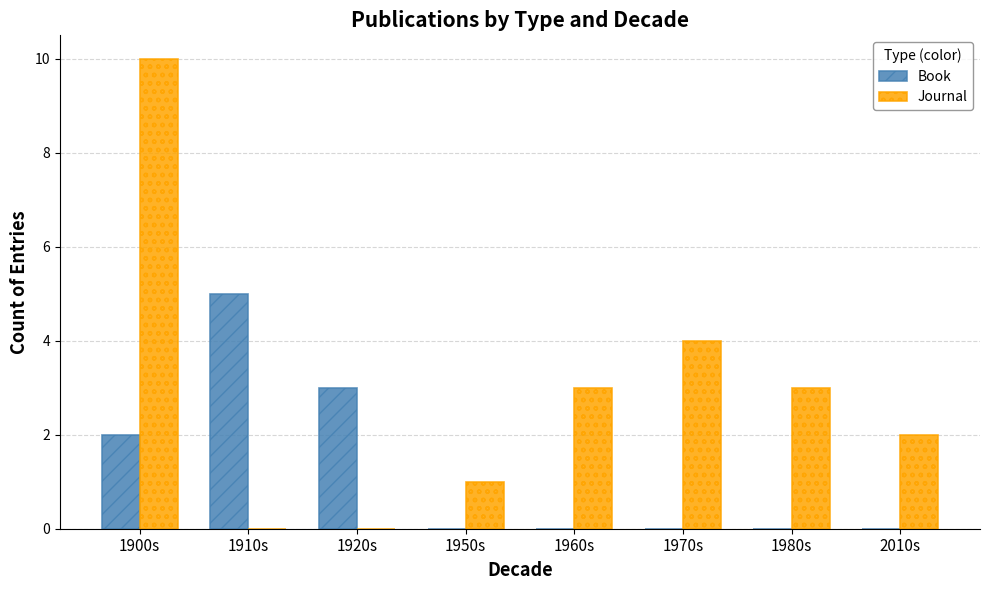

Reading left to right, extract all data points from this chart.

Book: 1900s=2	1910s=5	1920s=3	1950s=0	1960s=0	1970s=0	1980s=0	2010s=0
Journal: 1900s=10	1910s=0	1920s=0	1950s=1	1960s=3	1970s=4	1980s=3	2010s=2